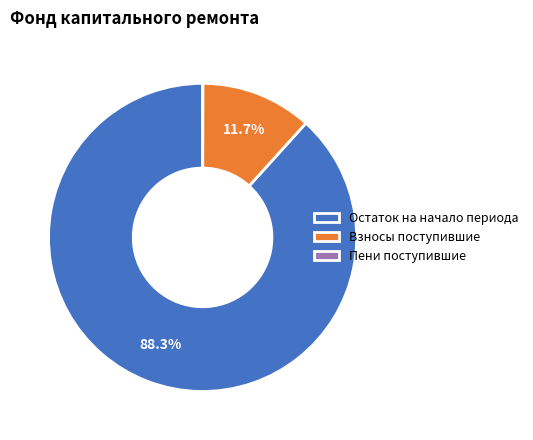

Which slice is the largest?

Остаток на начало периода